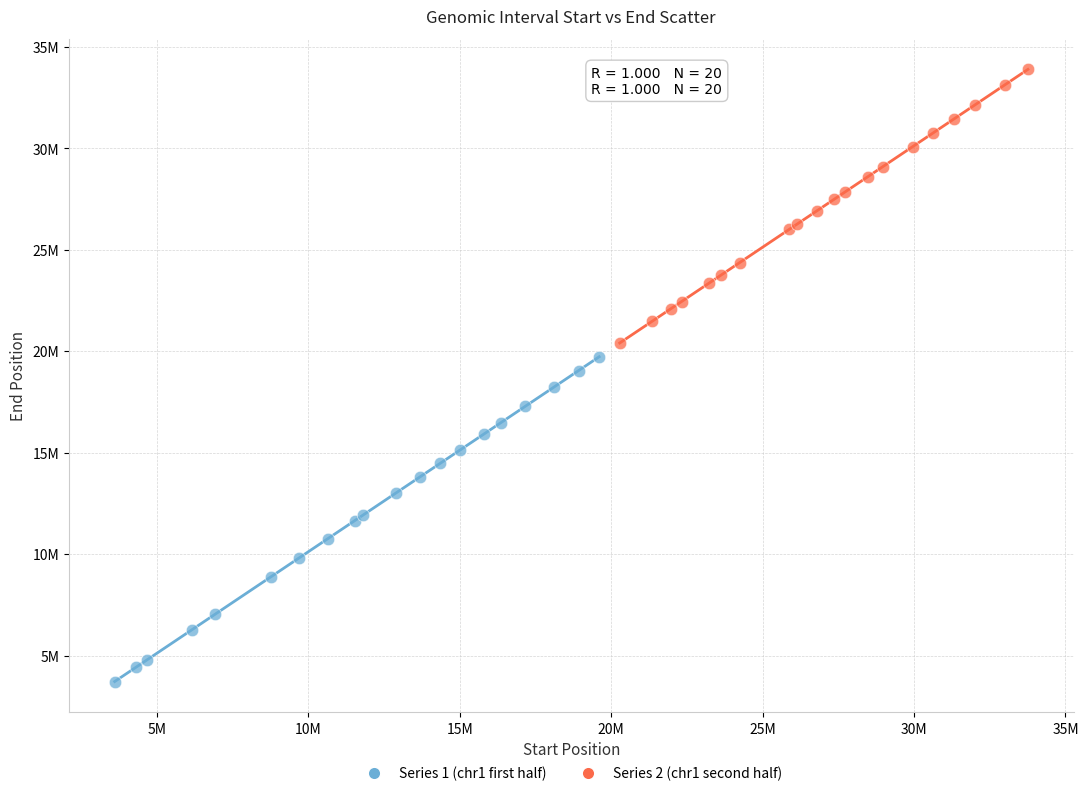

What are all the series names shown in the legend?

Series 1 (chr1 first half), Series 2 (chr1 second half)